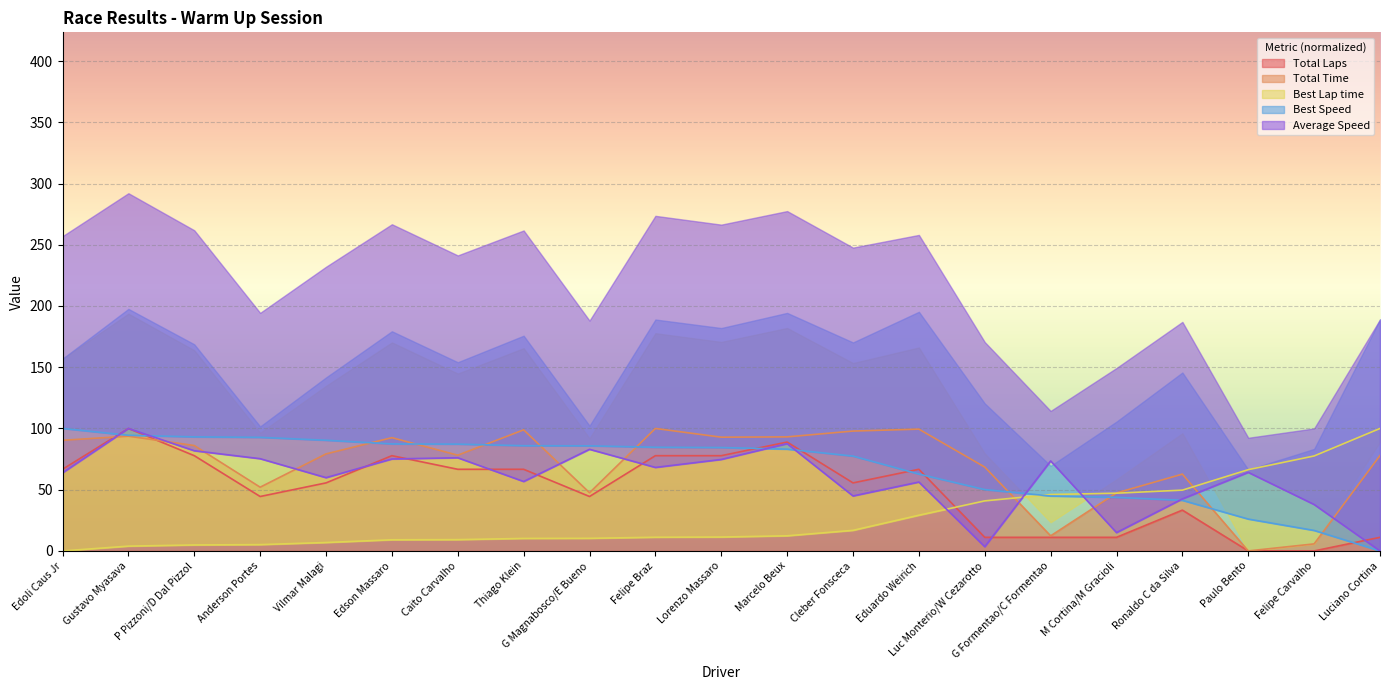

What position from the right is G Magnabosco/E Bueno?

13